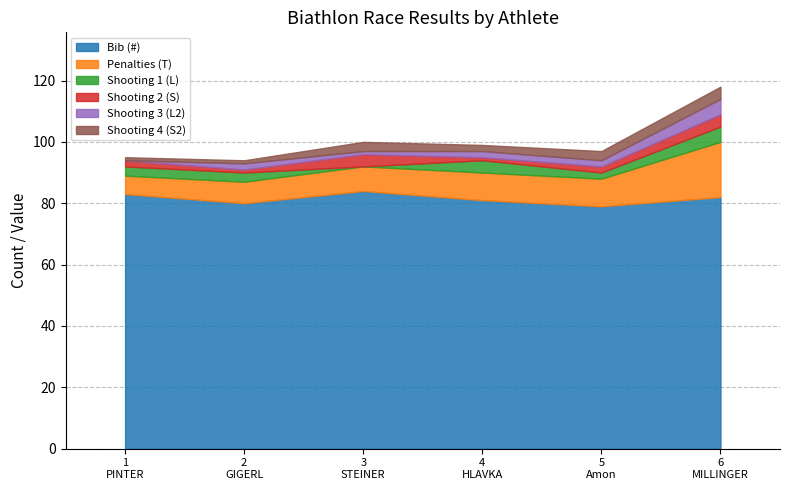

Between 1
PINTER and 5
Amon, which series saw the biggest shift?

Bib (#)